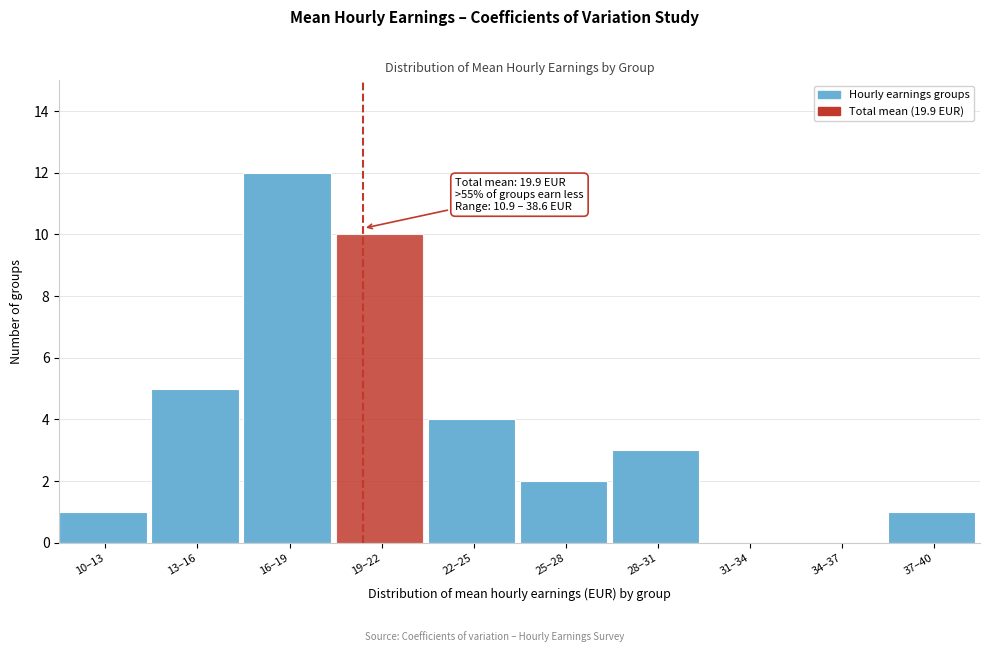

Reading left to right, what are all the values shown in this chart?

10–13=1	13–16=5	16–19=12	19–22=10	22–25=4	25–28=2	28–31=3	31–34=0	34–37=0	37–40=1